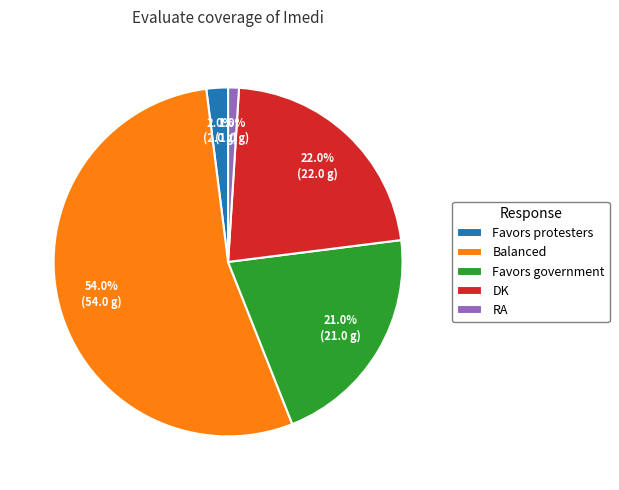

What portion of the pie excludes DK?

78.0%